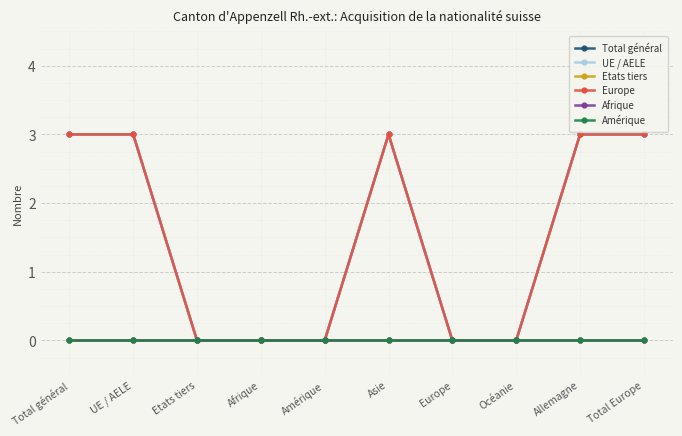

True or false: Etats tiers has more than 1 points higher than both neighbors.

False